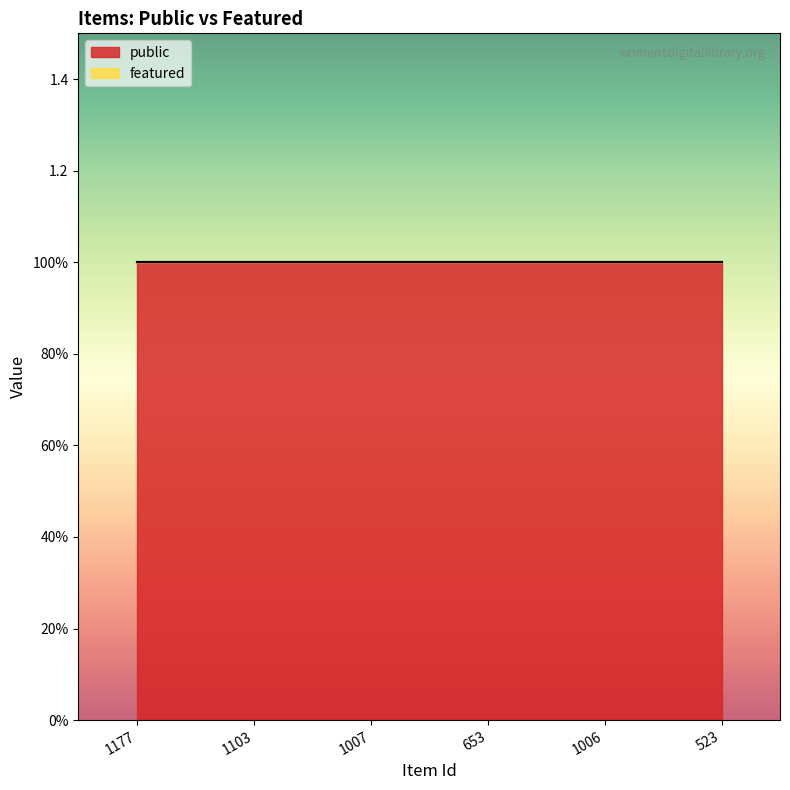

True or false: public has a value of 1 at 1177.

True